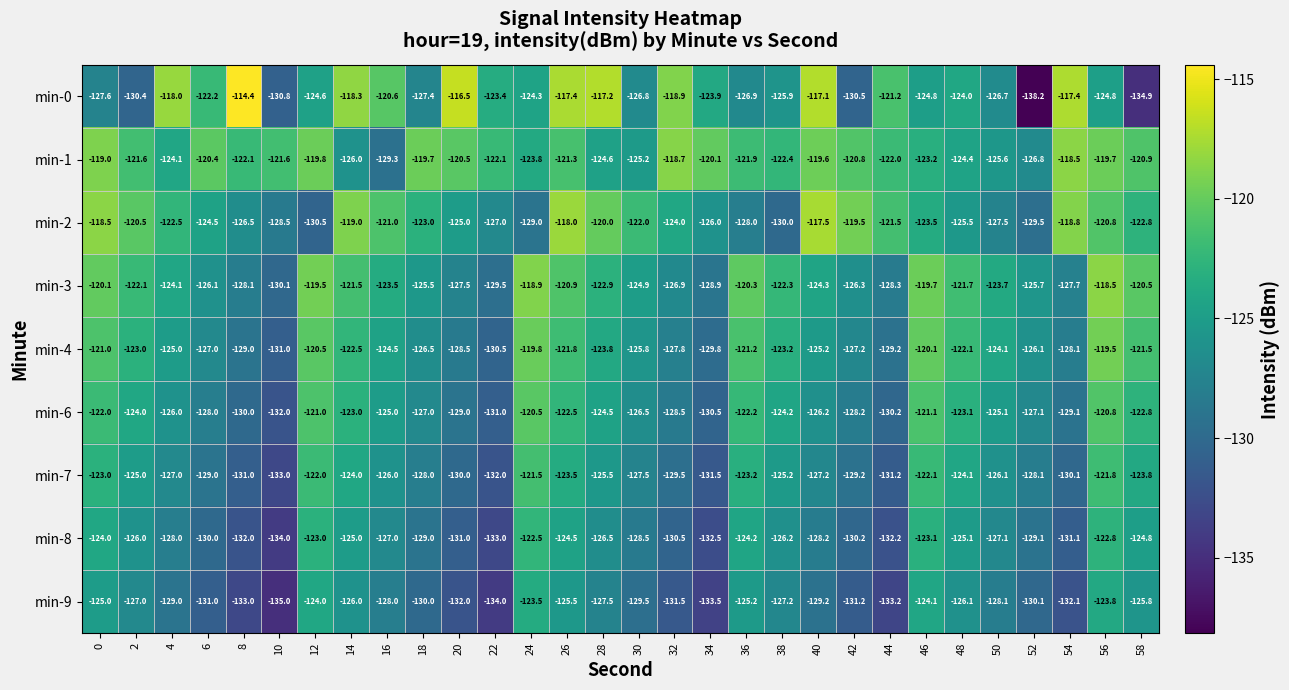

At which label is min-1 closest to -123?

46